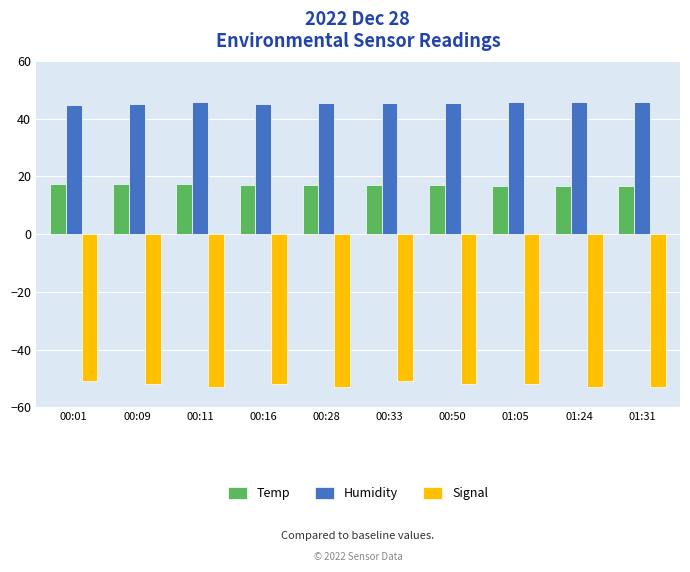

What is the spread (max minus min) of values at 01:24?

98.8